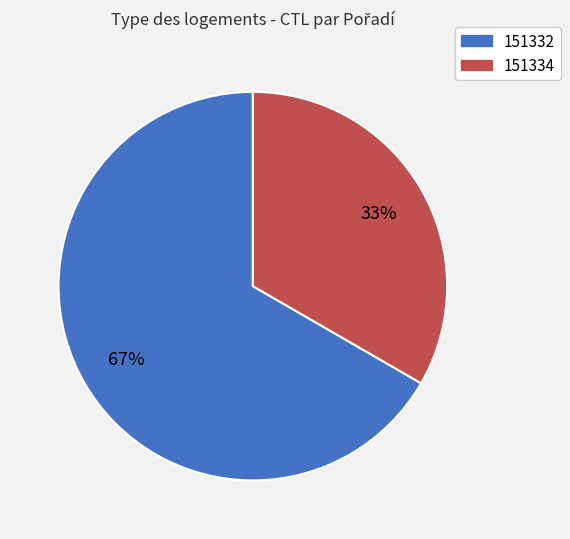

Rank the categories by value from highest to lowest.

151332, 151334